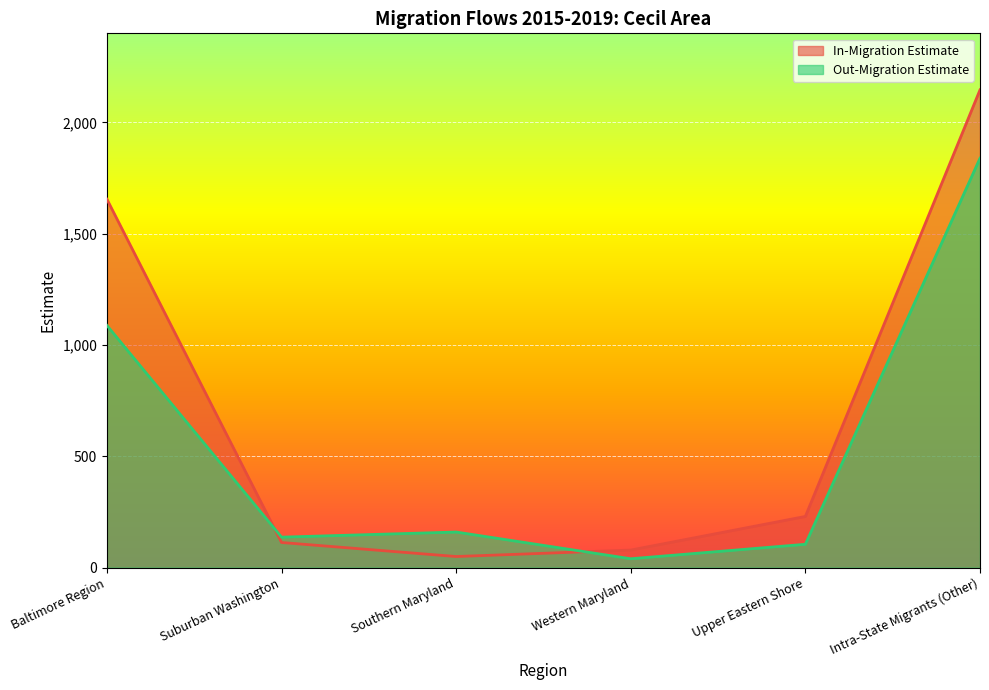

Which has a higher value, Southern Maryland or Western Maryland?

Western Maryland